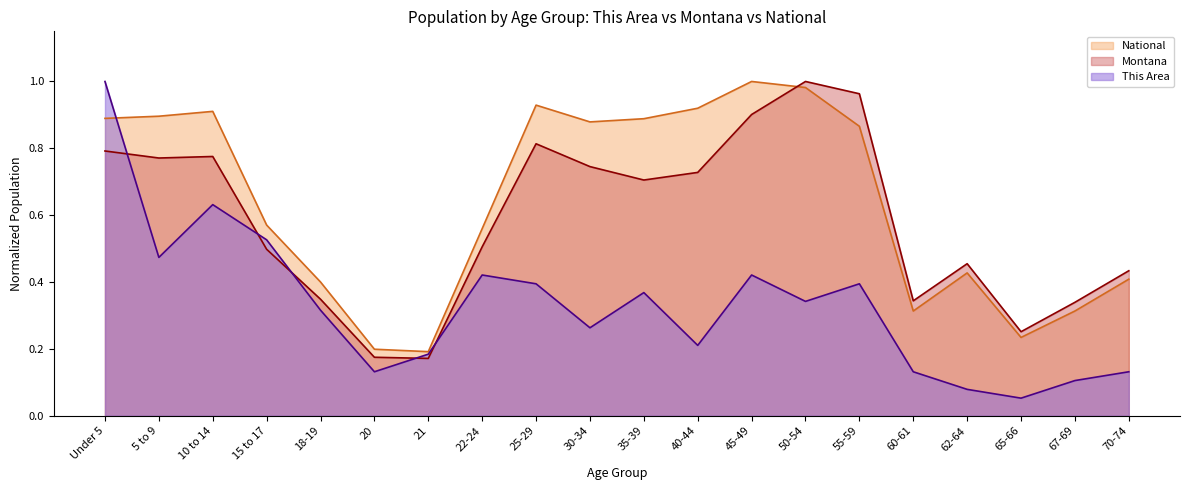

What value does the This Area series have at 62-64?

0.1